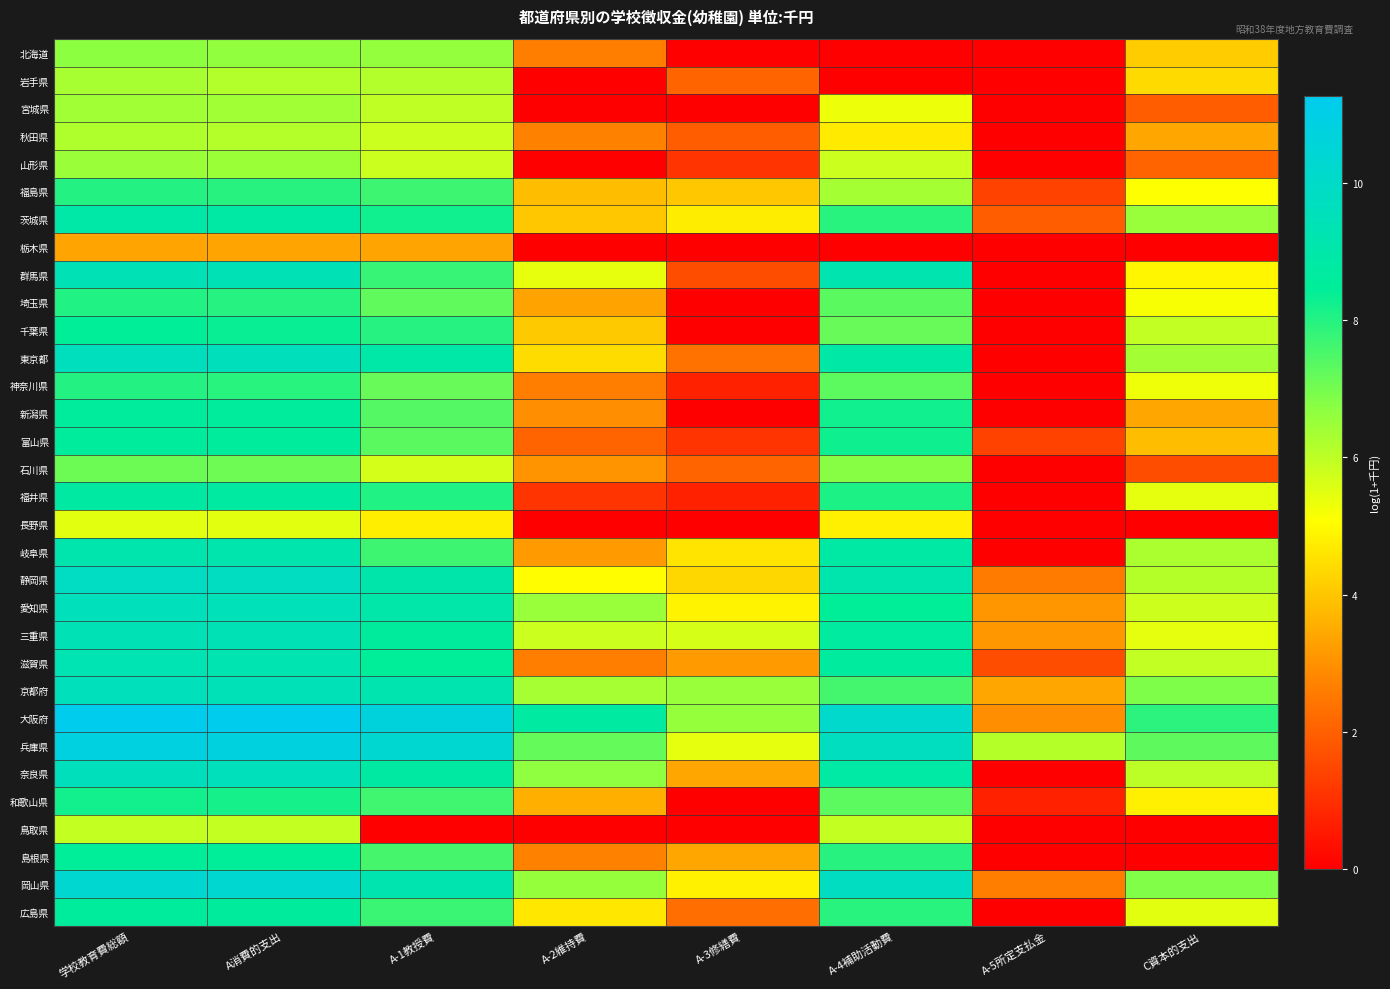

What is the maximum value shown in the chart?

11.3